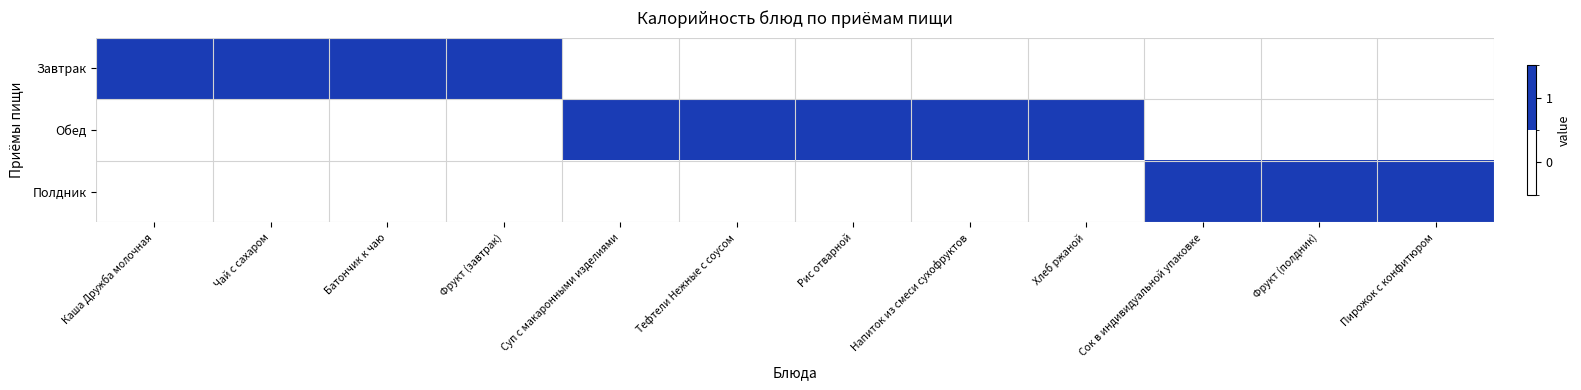

List the series in order of their peak value, highest first.

Завтрак, Обед, Полдник